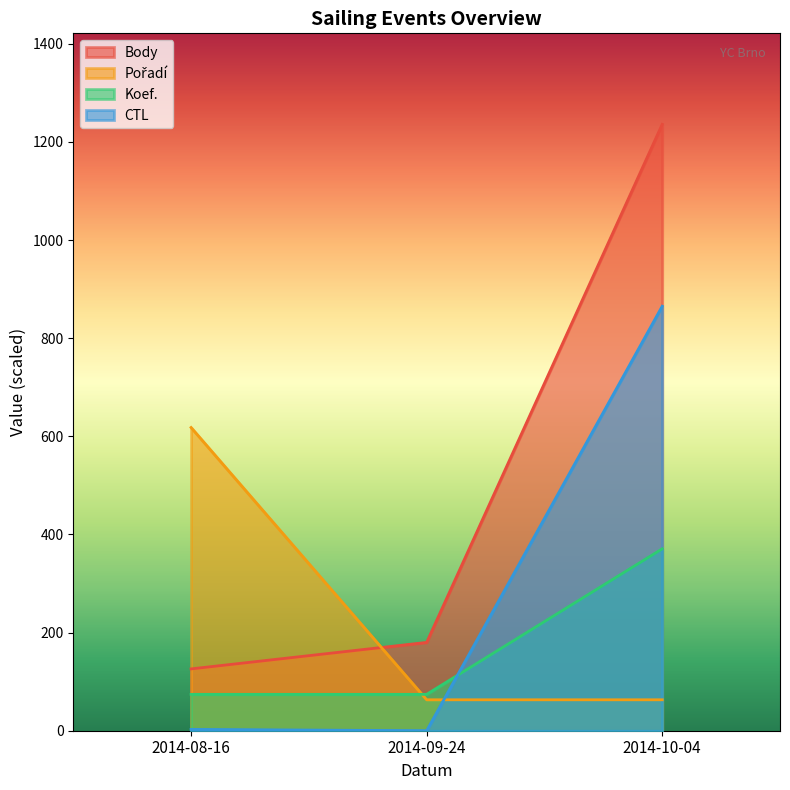

At how many categories does at least one series exceed 1044?

1